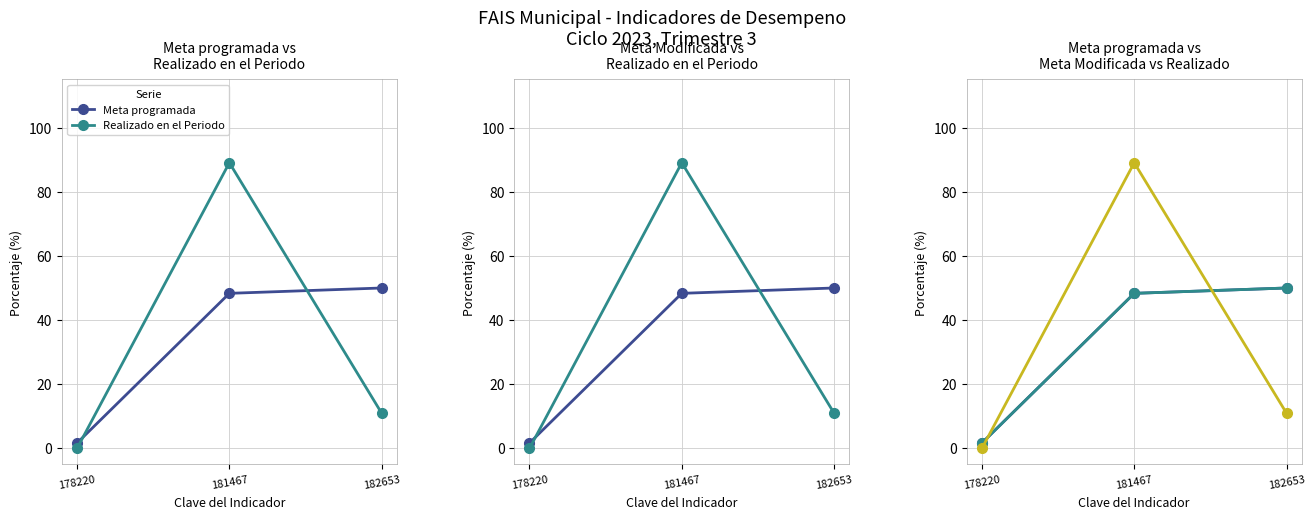

What is the value of the Meta Modificada point at the 3rd from the left?

50.0